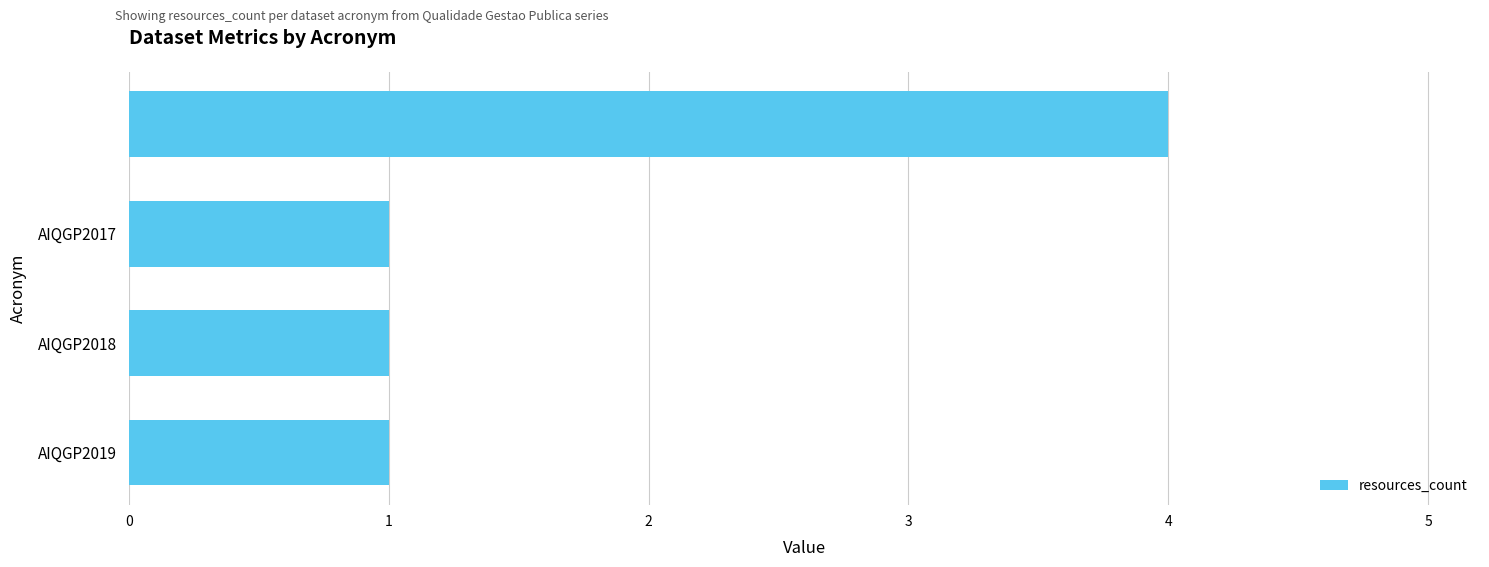

Are the bars grouped side by side (vs. stacked)?

No